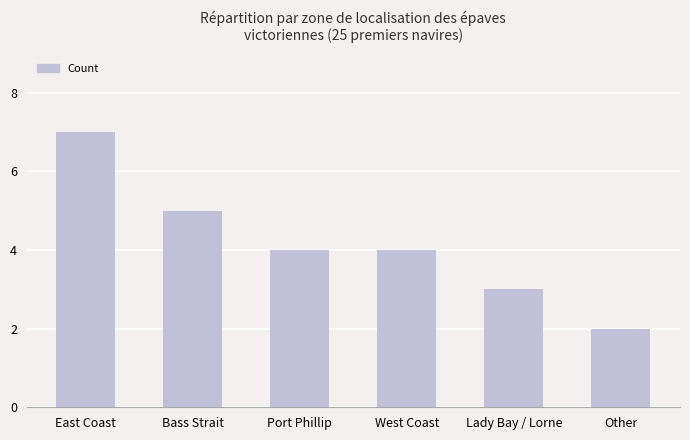

What is the maximum value shown in the chart?

7